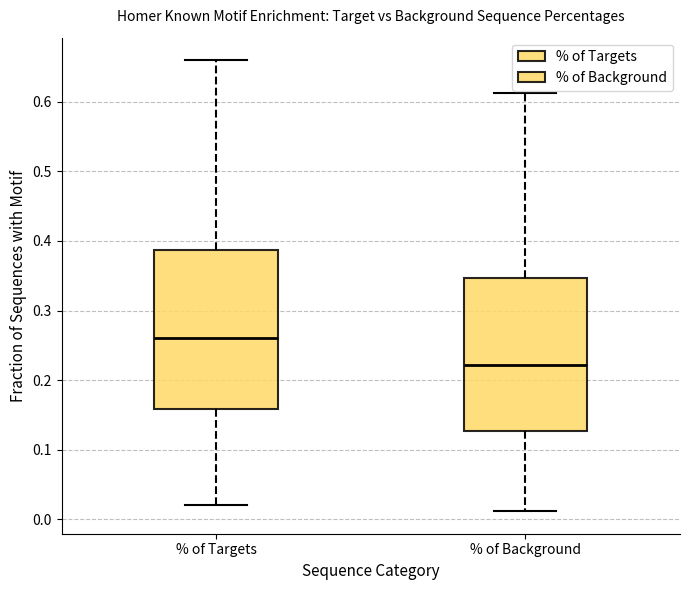

Where does the upper whisker of the box for % of Targets end on the y-axis? The values are not printed on the chart, so give them approximately, as read against the axis.

0.66